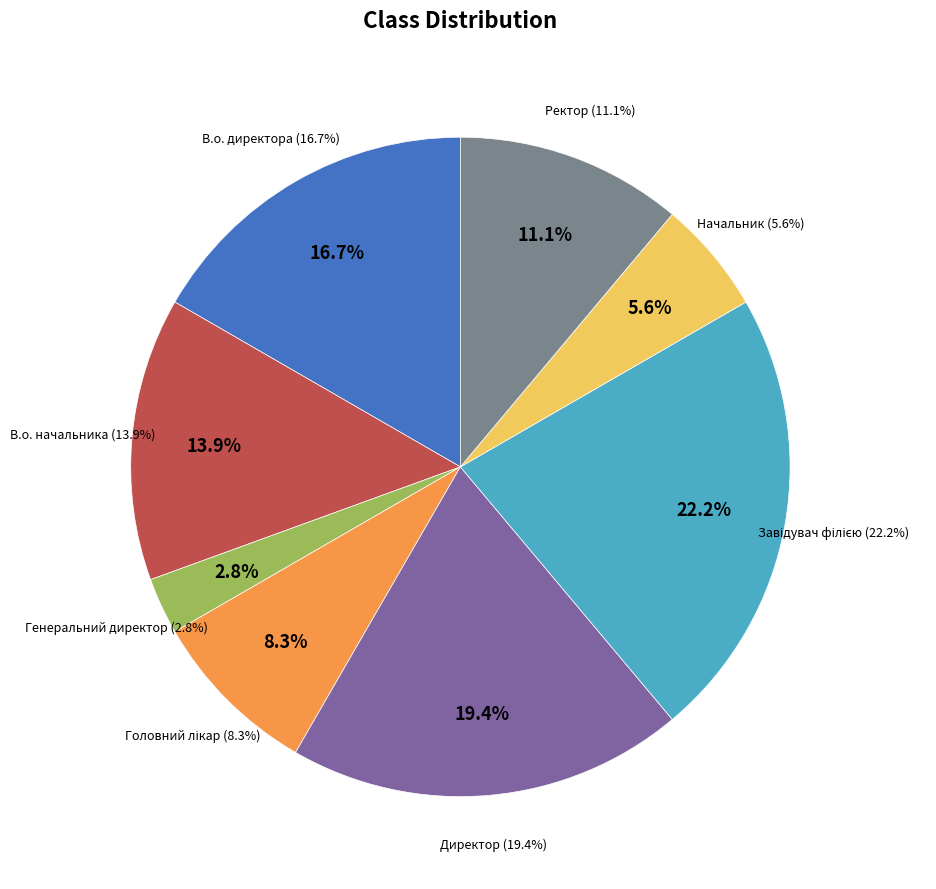

Rank the categories by value from lowest to highest.

Генеральний директор, Начальник, Головний лікар, Ректор, В.о. начальника, В.о. директора, Директор, Завідувач філією